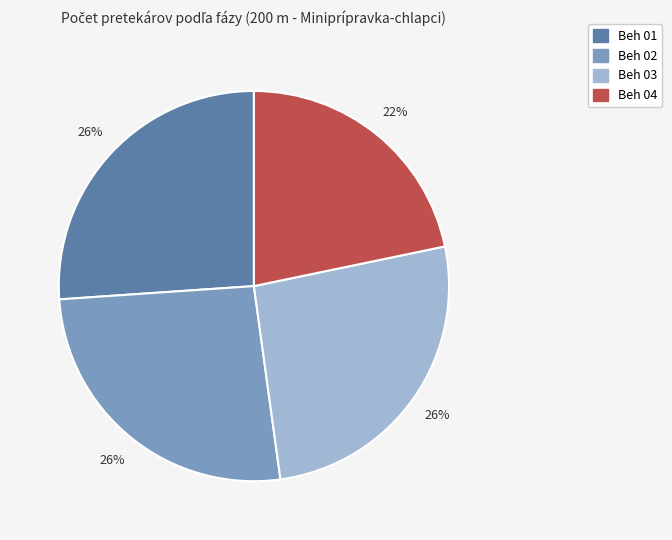

Which slice is the smallest?

Beh 04